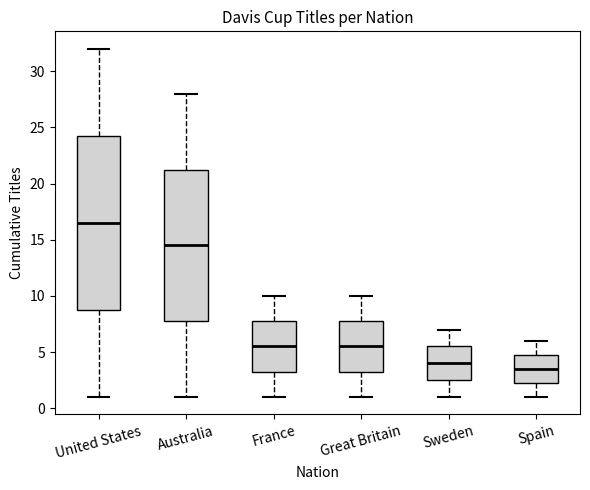

Which box is the tallest, from its lower edge to its upper edge?

United States